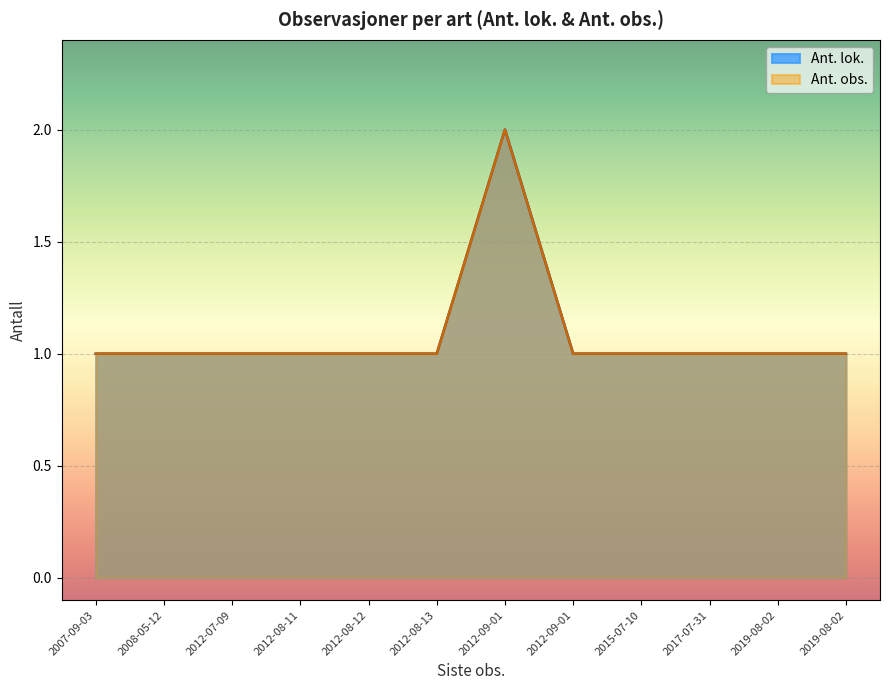

True or false: Ant. lok. and Ant. obs. cross at least once.

False